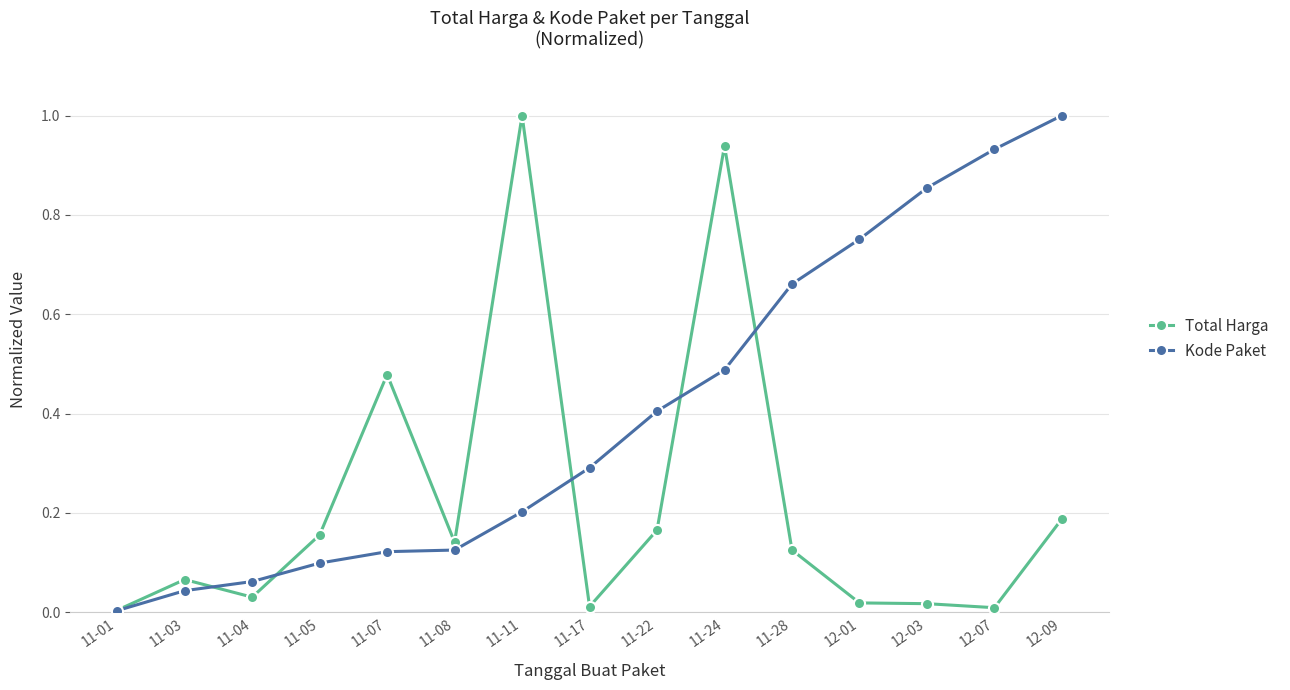

Rank the series at 12-03 from lowest to highest value.

Total Harga, Kode Paket